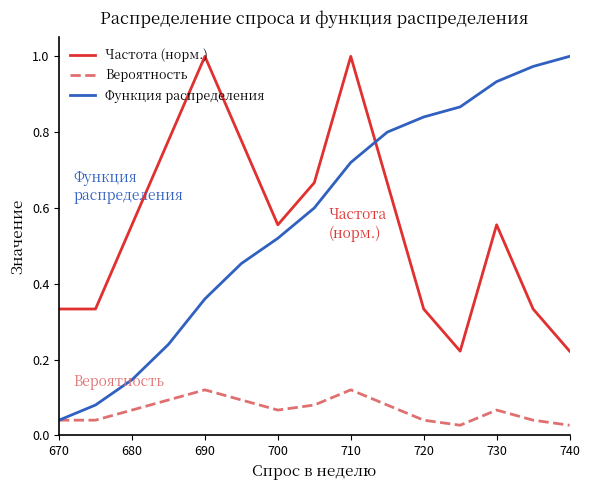

True or false: Вероятность and Частота (норм.) intersect in this chart.

False